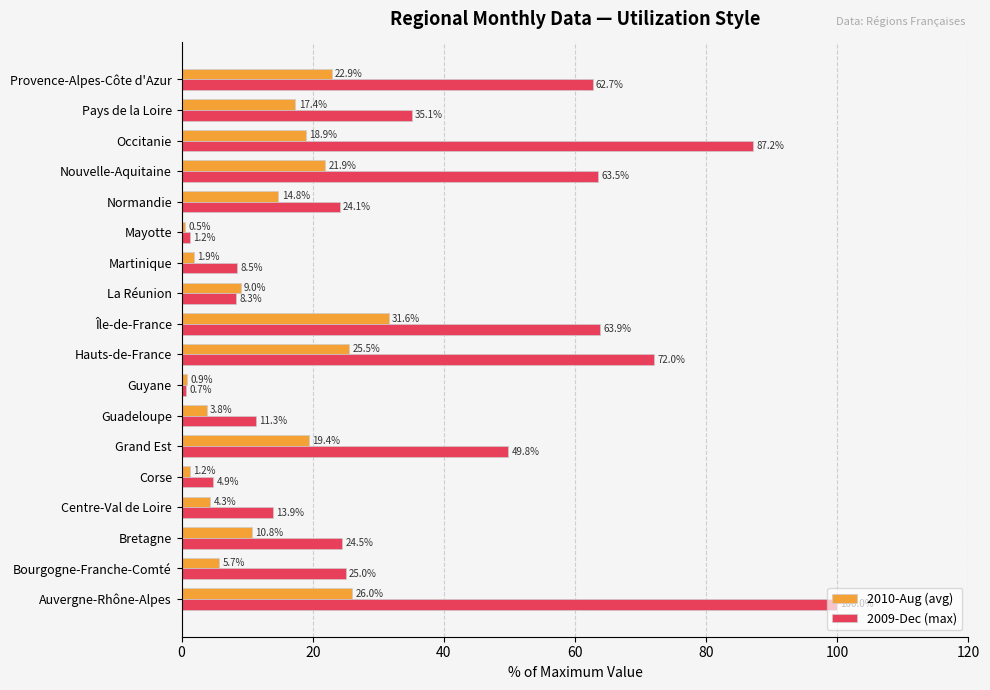

True or false: 2009-Dec (max) has a value of 35.1 at Pays de la Loire.

True